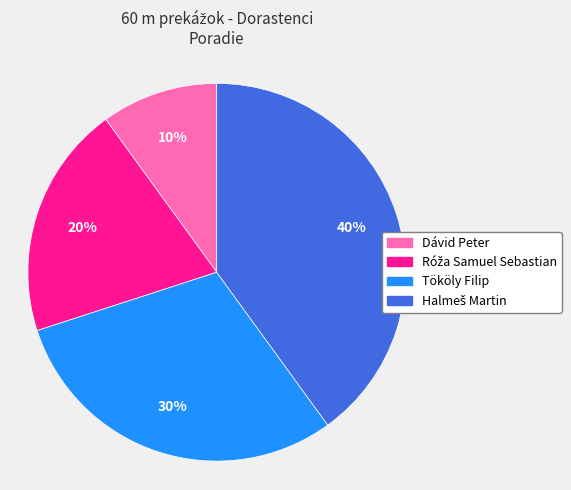

Is there any slice that represents more than half of the pie?

No